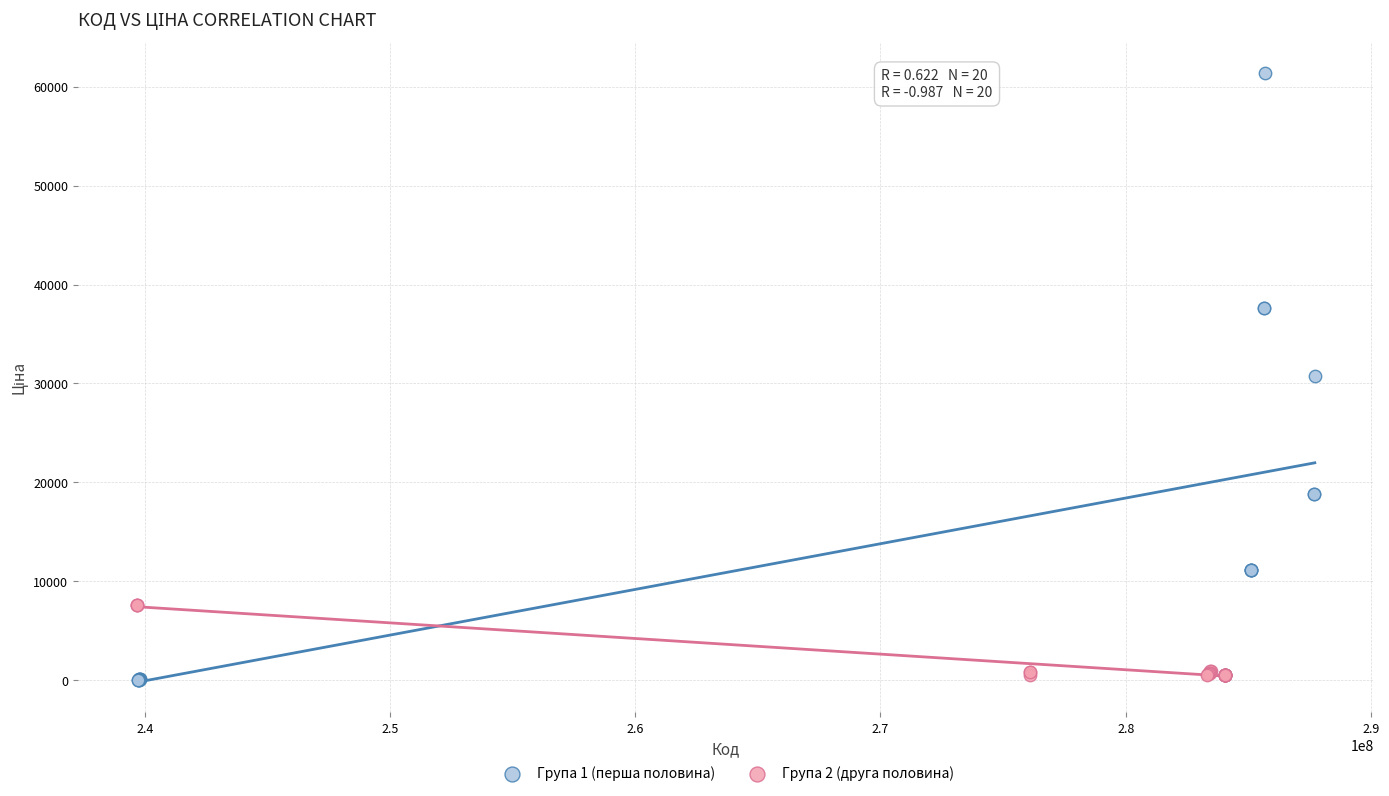

Which series has the widest spread of Y values?

Група 1 (перша половина)